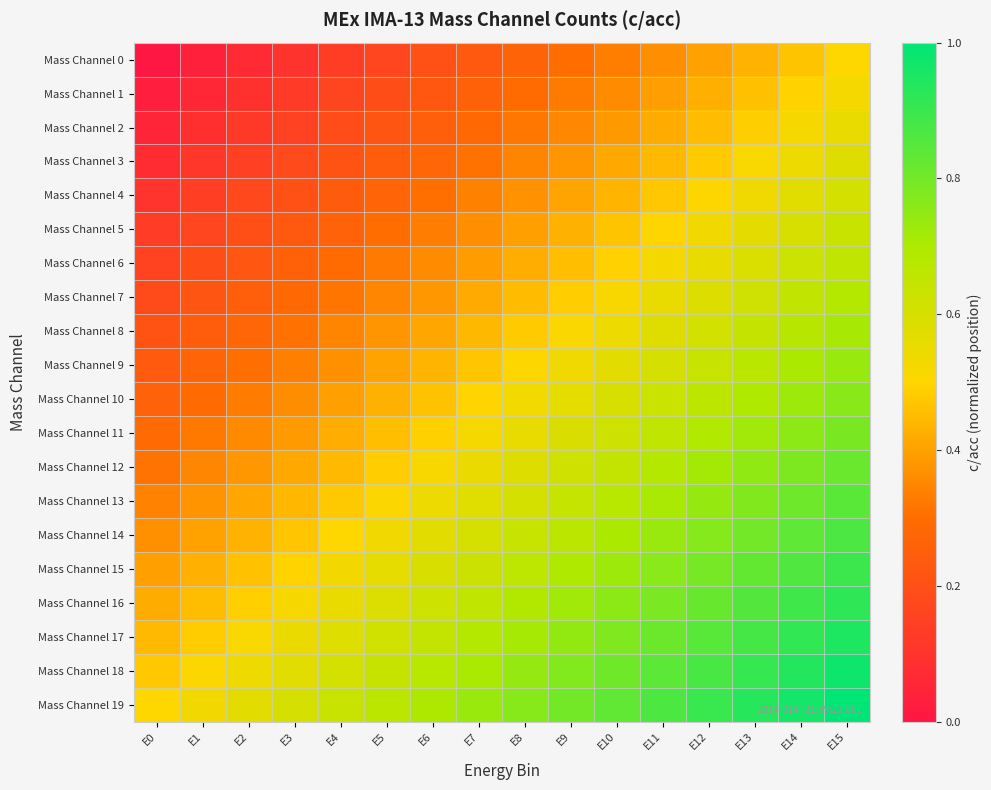

Which series has the widest spread of values?

Mass Channel 0